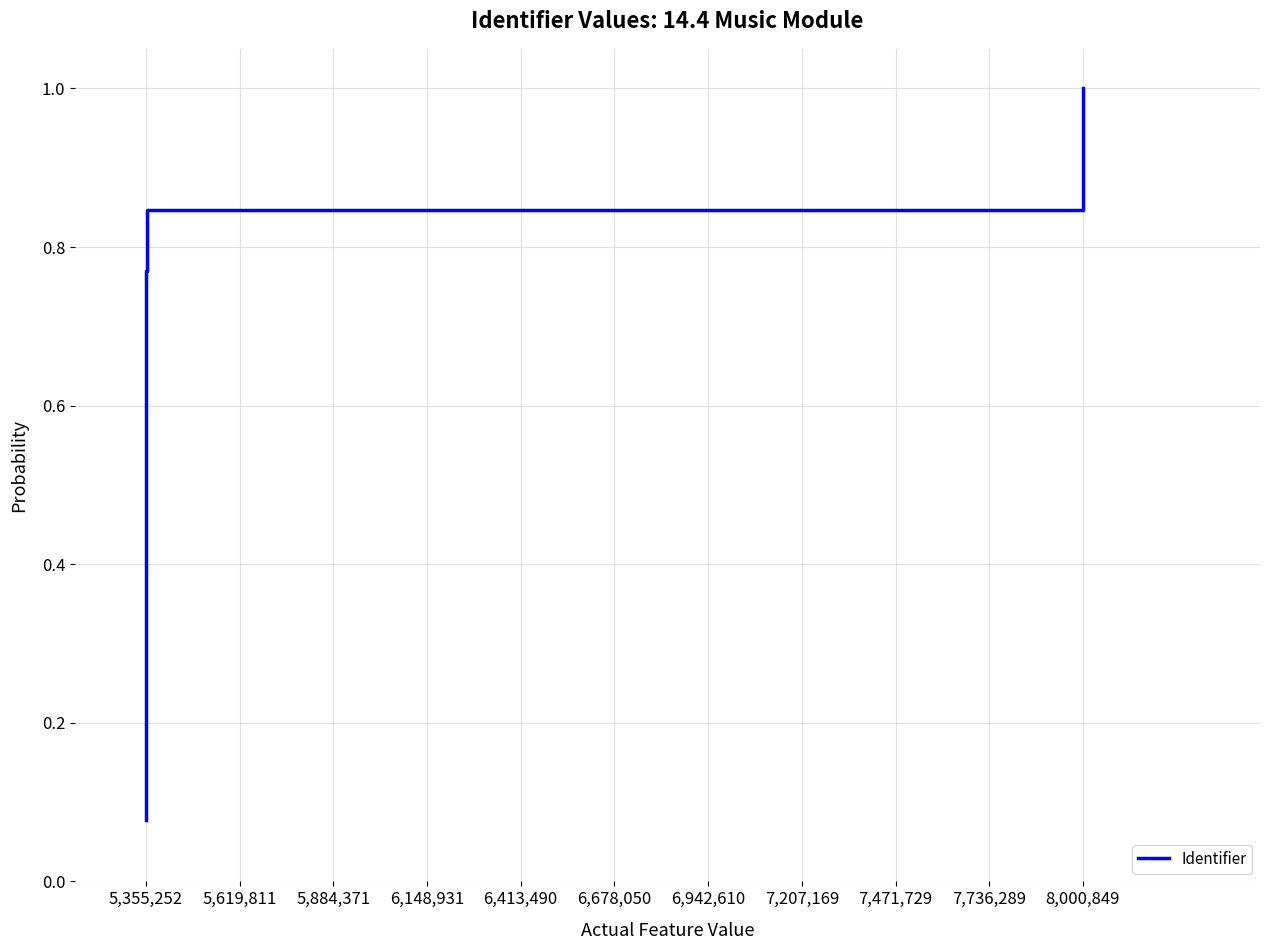

What is the greatest value displayed?

1.0